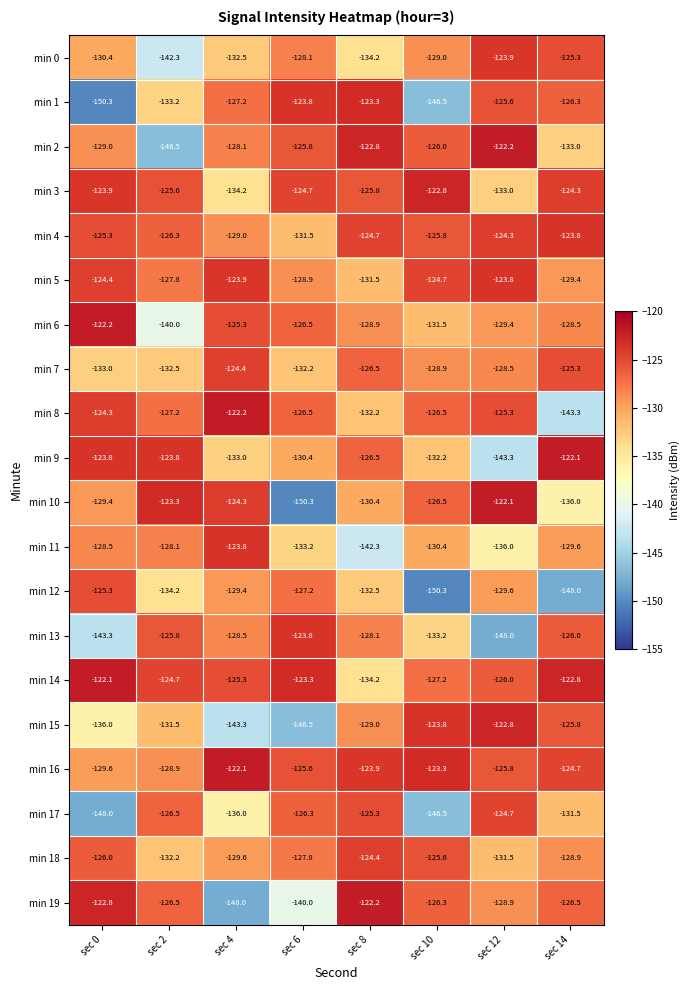

What value does the min 17 series have at sec 6?

-126.3